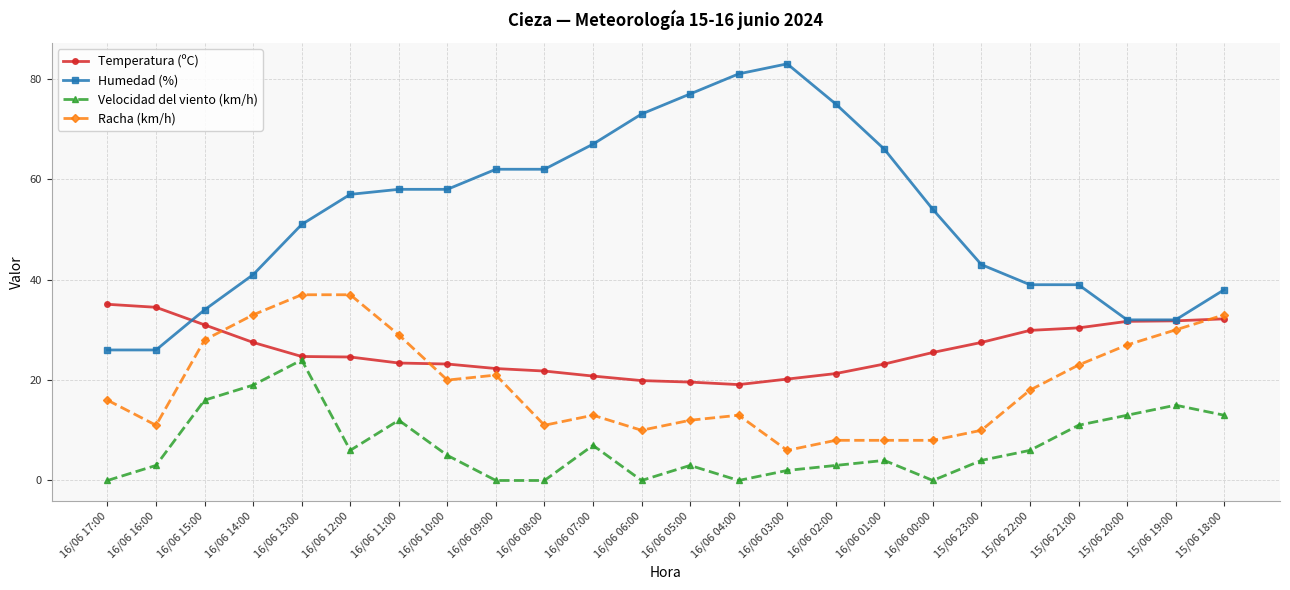

What is the greatest value displayed?

83.0